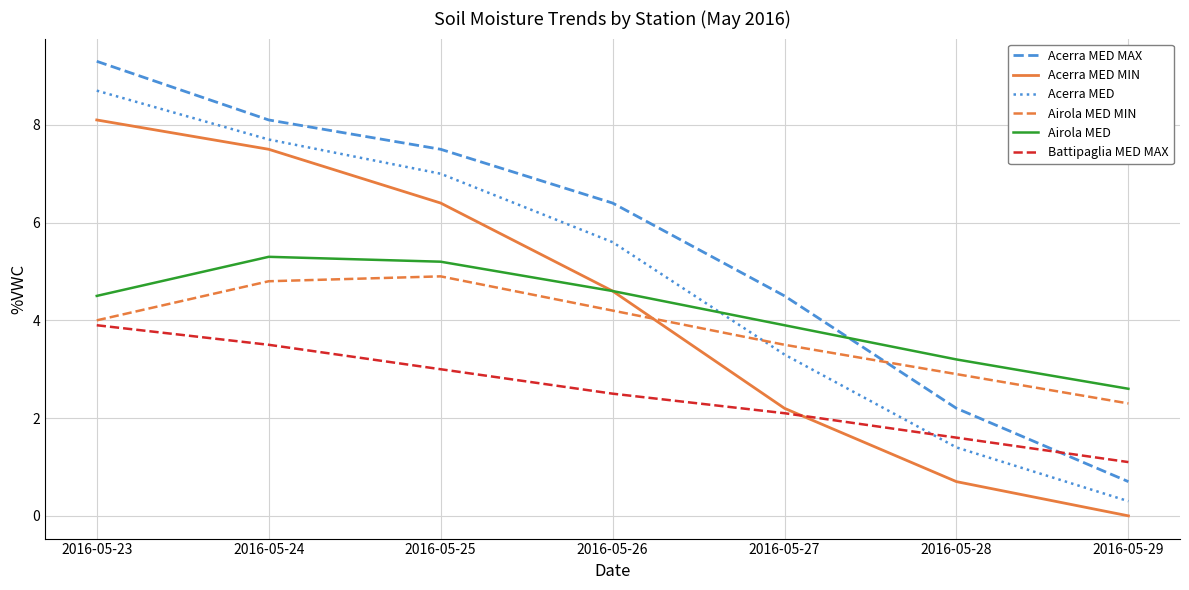

Which series has the largest total across all categories?

Acerra MED MAX